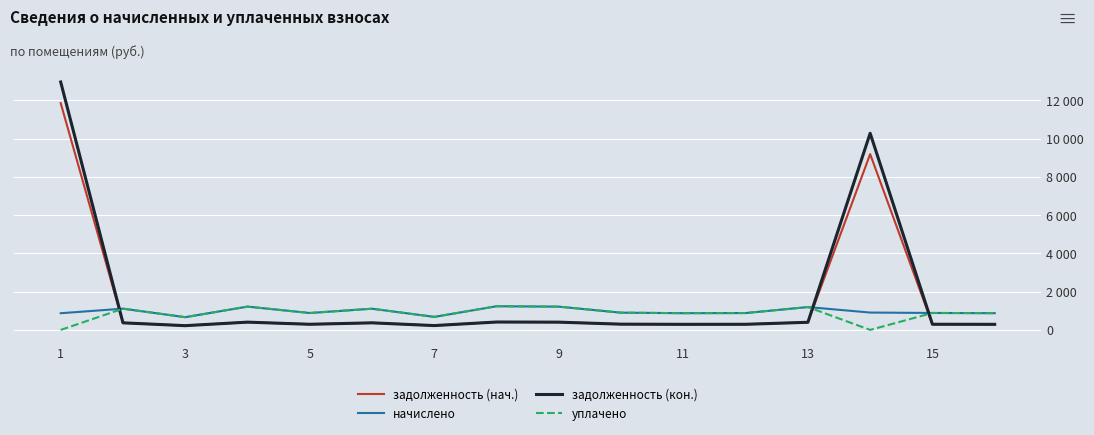

What are all the series names shown in the legend?

задолженность (нач.), начислено, задолженность (кон.), уплачено